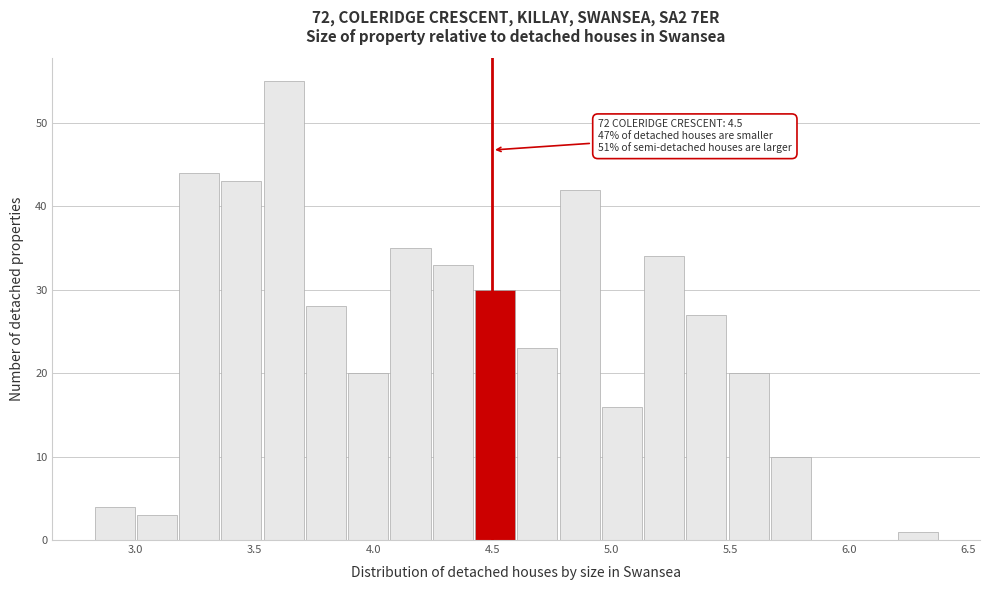

Read against the x-axis, roughly where is the centre of the tallest bar?

3.60